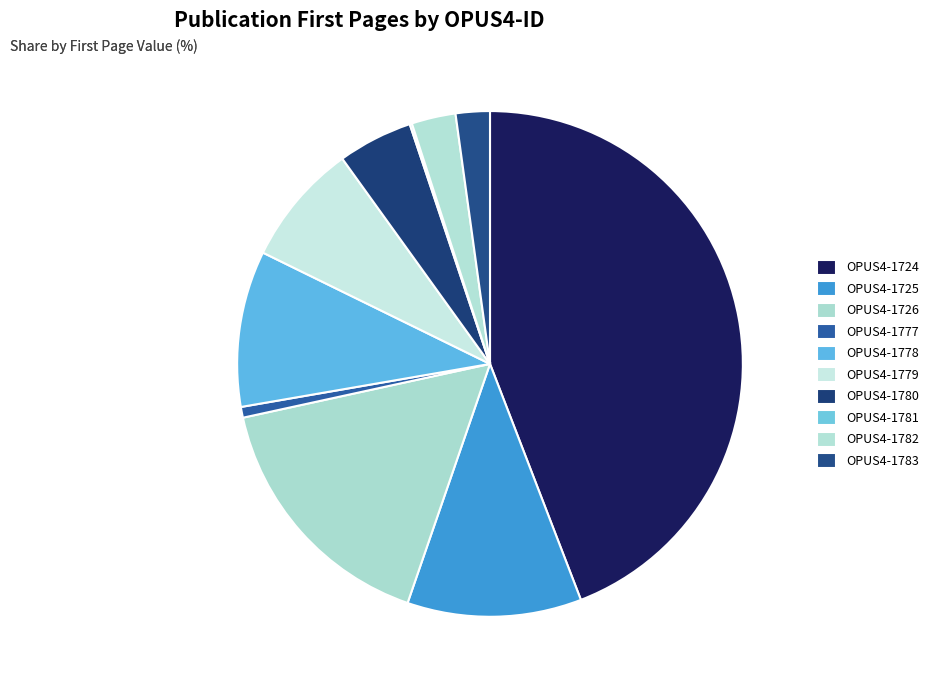

What is the largest slice in the pie chart?

OPUS4-1724